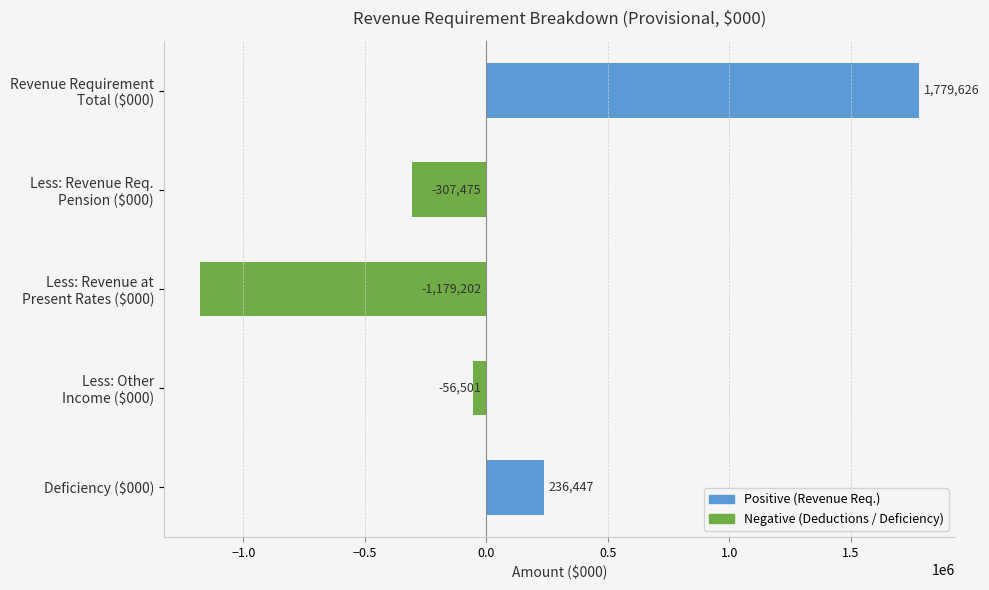

Which label corresponds to the smallest value in the chart?

Less: Revenue at
Present Rates ($000)